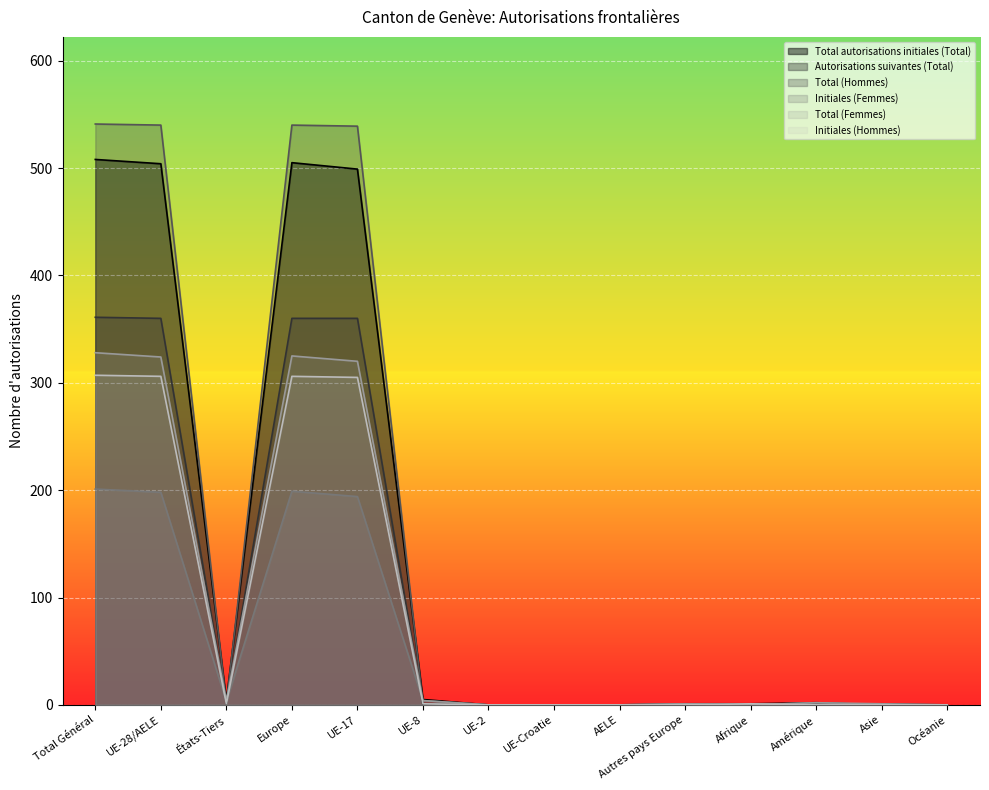

Reading left to right, what are all the values shown in this chart?

Total autorisations initiales (Total): 508	504	4	505	499	5	0	0	0	1	1	2	0	0
Autorisations suivantes (Total): 361	360	1	360	360	0	0	0	0	0	0	0	1	0
Total (Hommes): 541	540	1	540	539	1	0	0	0	0	1	0	0	0
Initiales (Femmes): 201	198	3	199	194	4	0	0	0	1	0	2	0	0
Total (Femmes): 328	324	4	325	320	4	0	0	0	1	0	2	1	0
Initiales (Hommes): 307	306	1	306	305	1	0	0	0	0	1	0	0	0